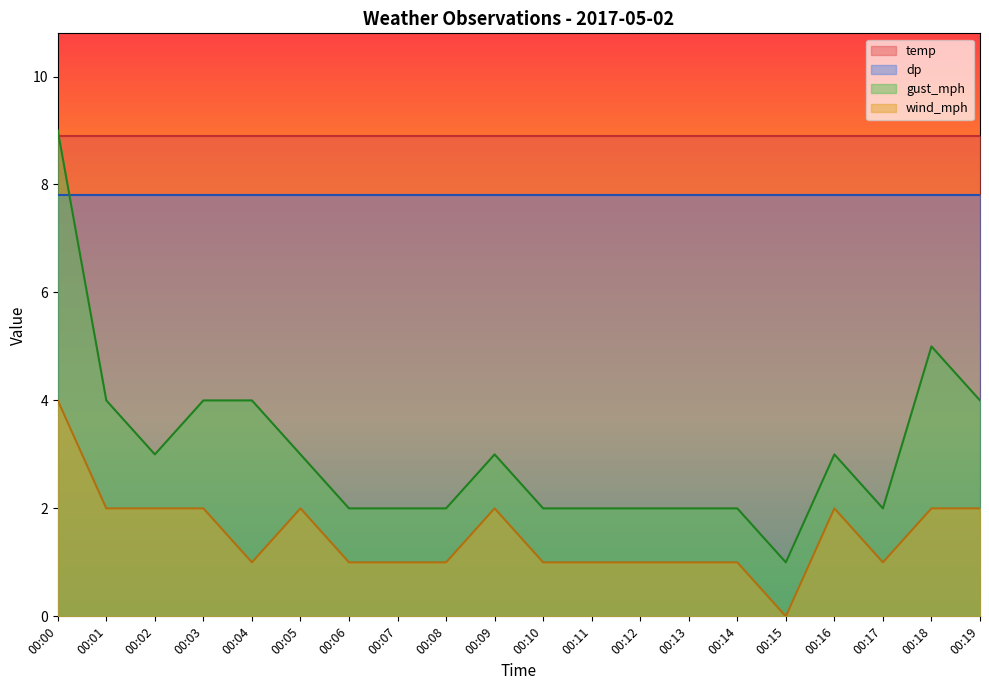

True or false: wind_mph has more than 1 interior local peaks.

True